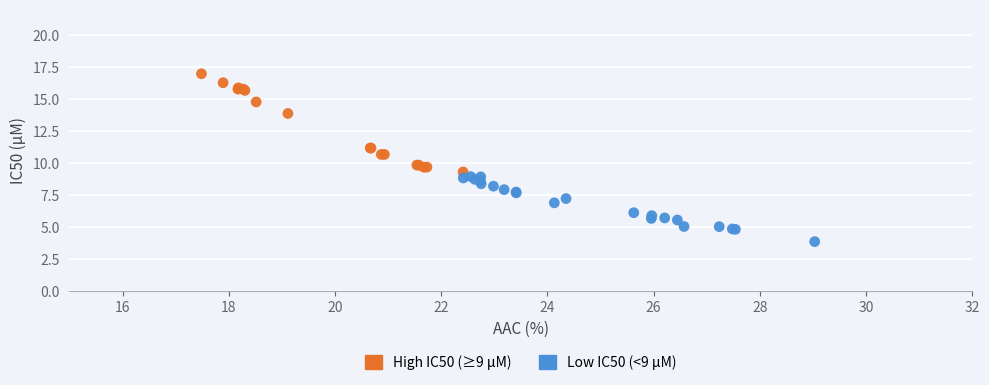

Which series reaches the minimum Y coordinate?

Low IC50 (<9 µM)